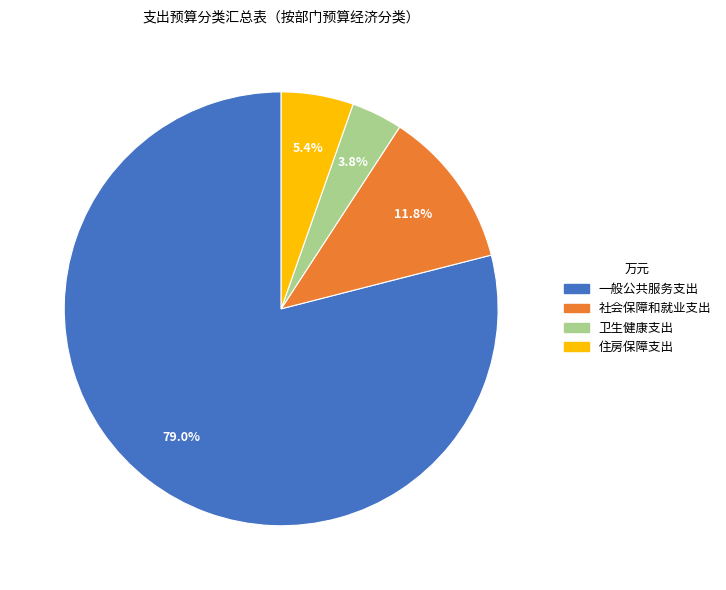

True or false: 住房保障支出 accounts for 12% of the total.

False